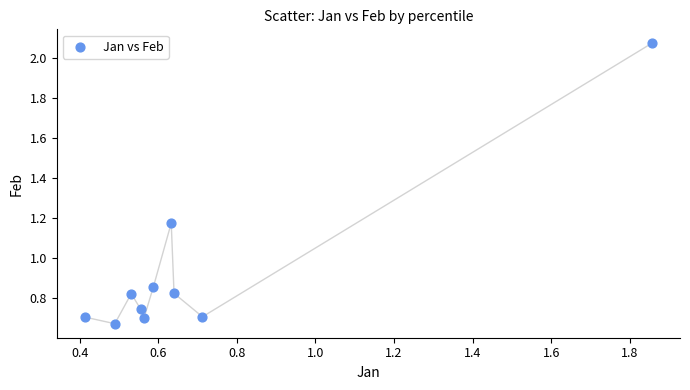

What is the range of Y values (max minus min)?

1.4